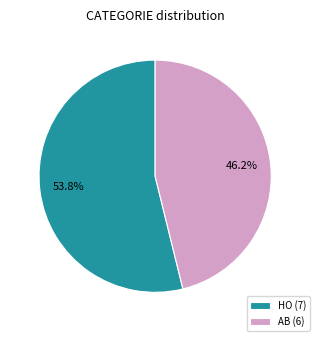

Rank the categories by value from lowest to highest.

AB, HO